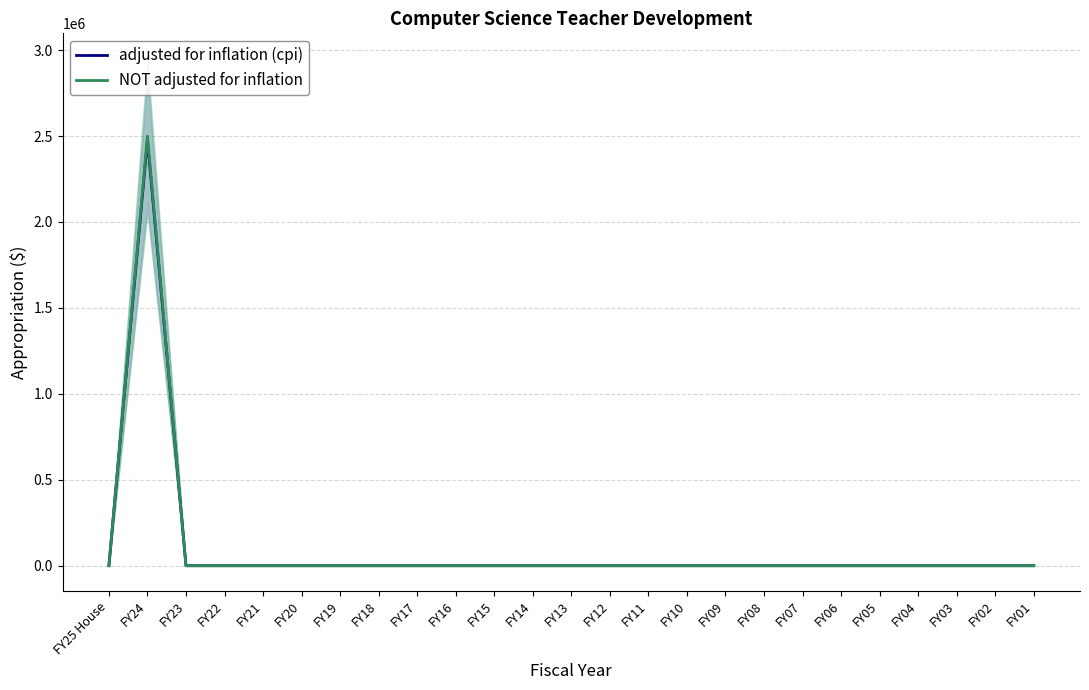

What is the value of the NOT adjusted for inflation point at the 2nd from the left?

2500000